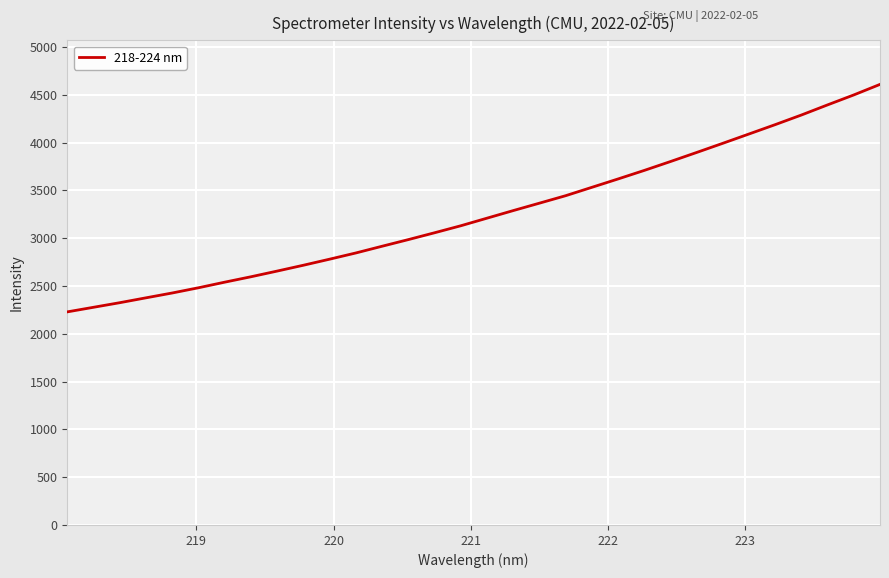

What is the maximum value shown in the chart?

4607.8